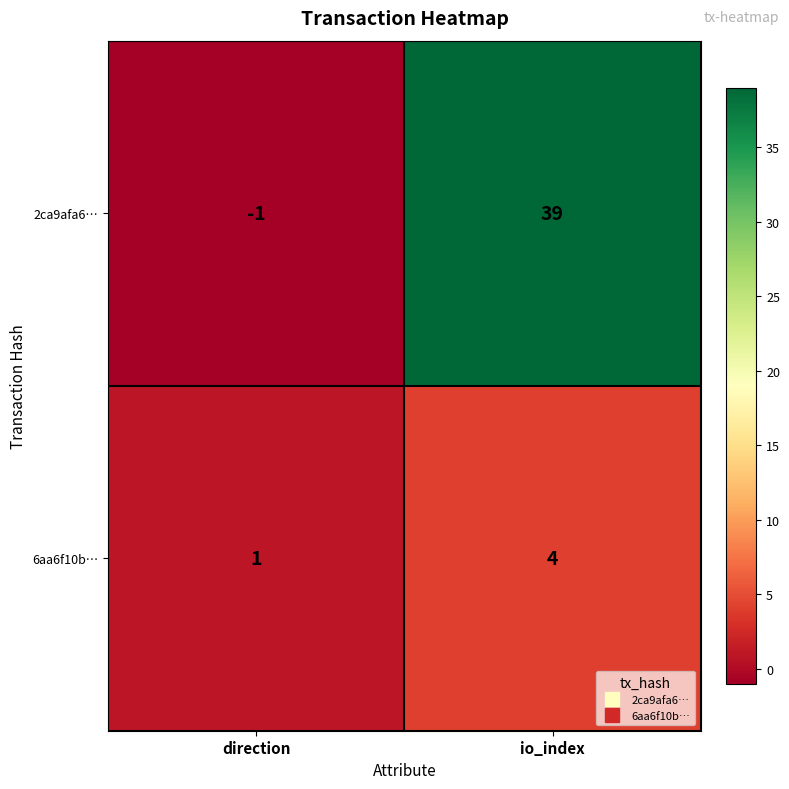

What is the approximate value of 2ca9afa6… at io_index, to the nearest 5?

40